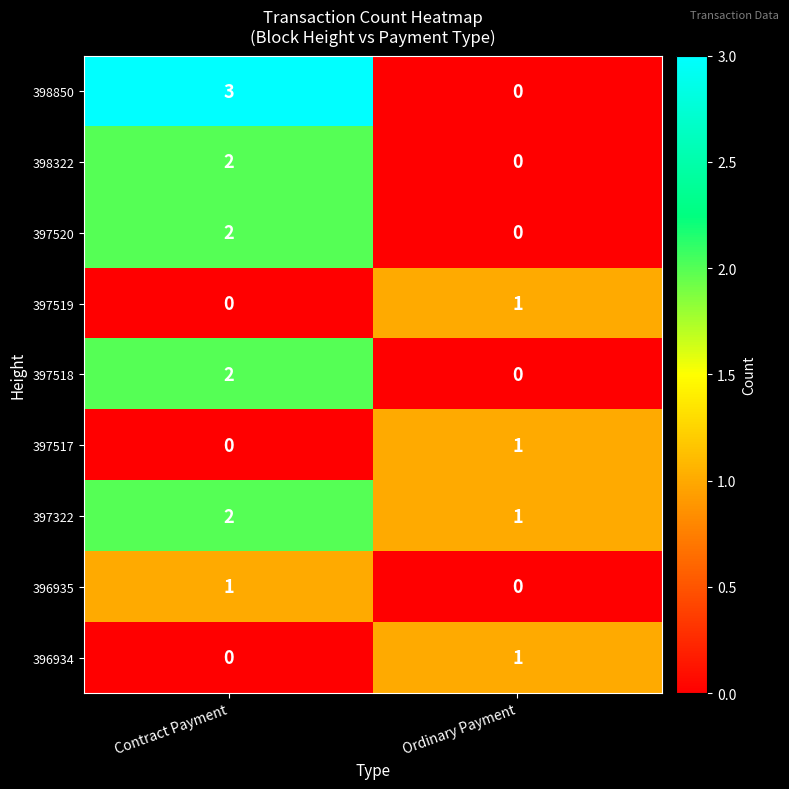

Which series has the widest spread of values?

398850